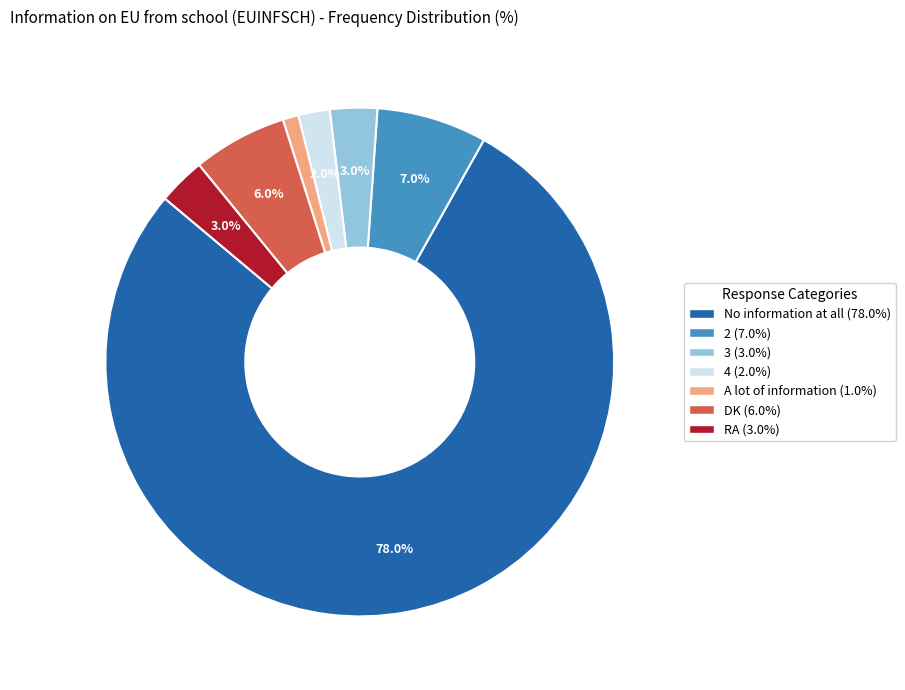

To the nearest percent, what is the average slice percentage?

14%